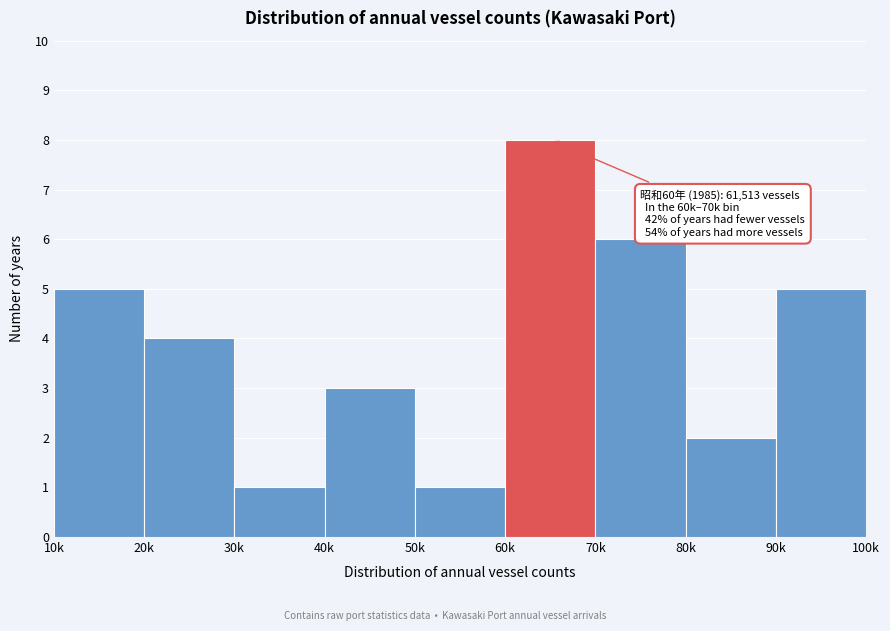

Reading right to left, what are all the values shown in this chart?

5	2	6	8	1	3	1	4	5